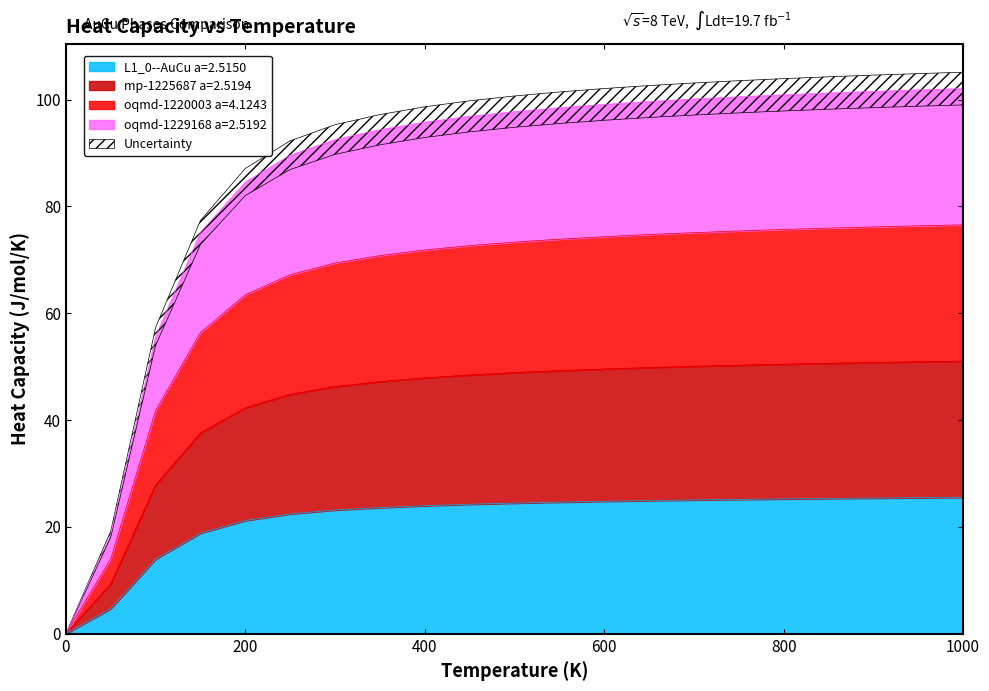

Which series has the largest range (max minus min)?

mp-1225687 a=2.5194